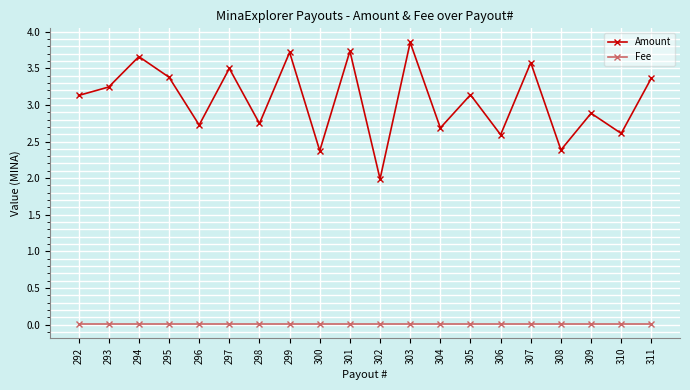

The value of Fee at 297 is 0.0. True or false?

True